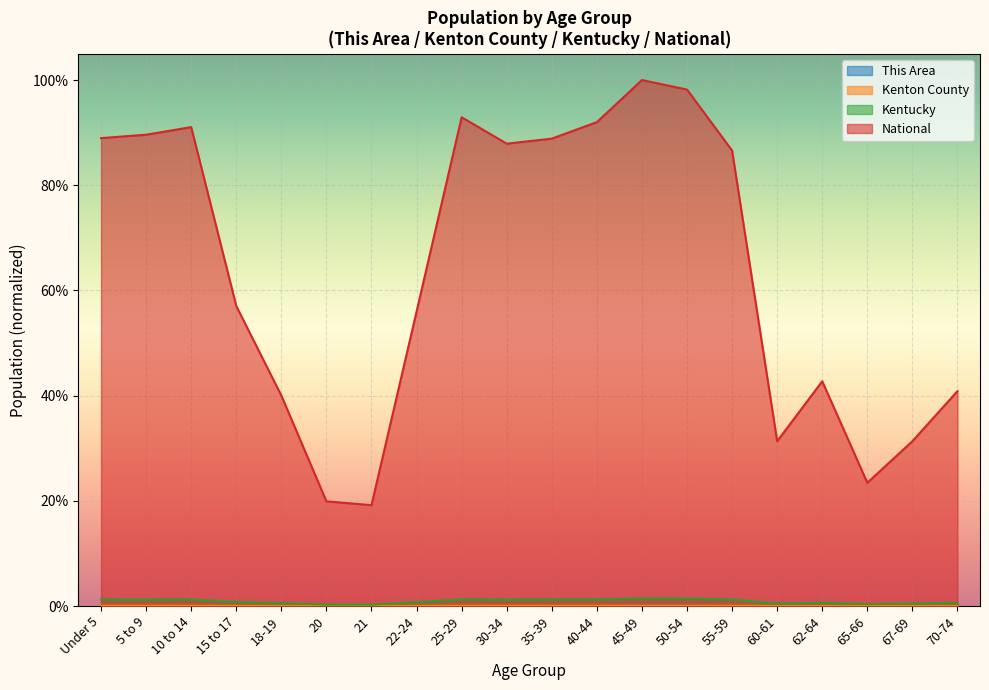

Between 30-34 and 40-44, which is larger?

30-34